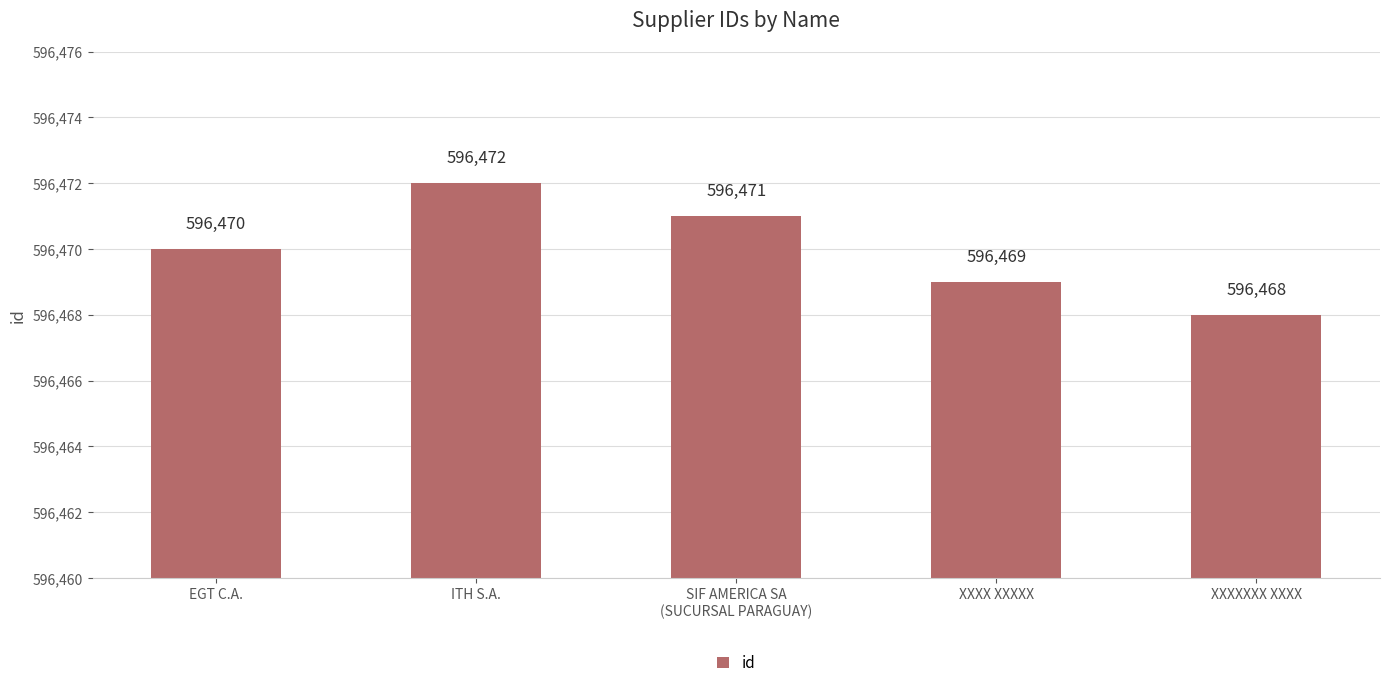

Reading left to right, extract all data points from this chart.

596470	596472	596471	596469	596468